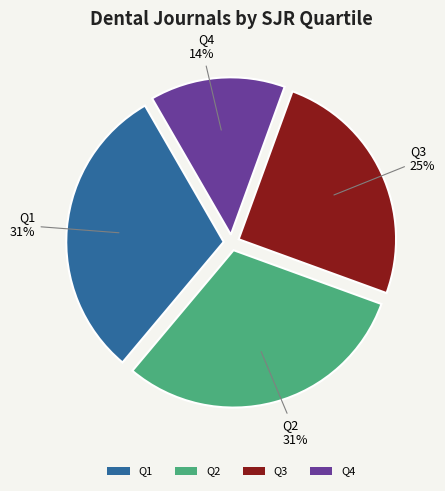

Combined, do Q3 and Q2 account for over 50%?

Yes